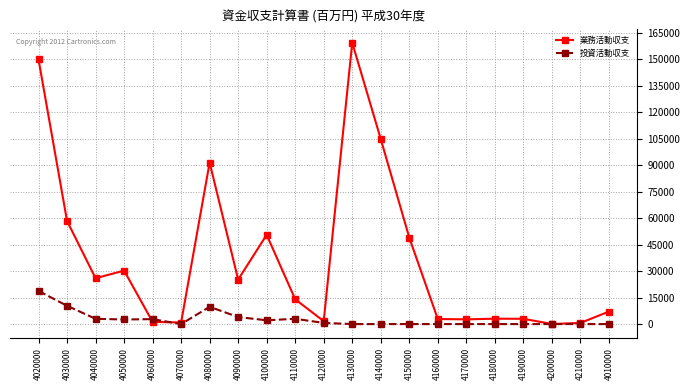

At which category does 業務活動収支 reach its first local peak?

4050000